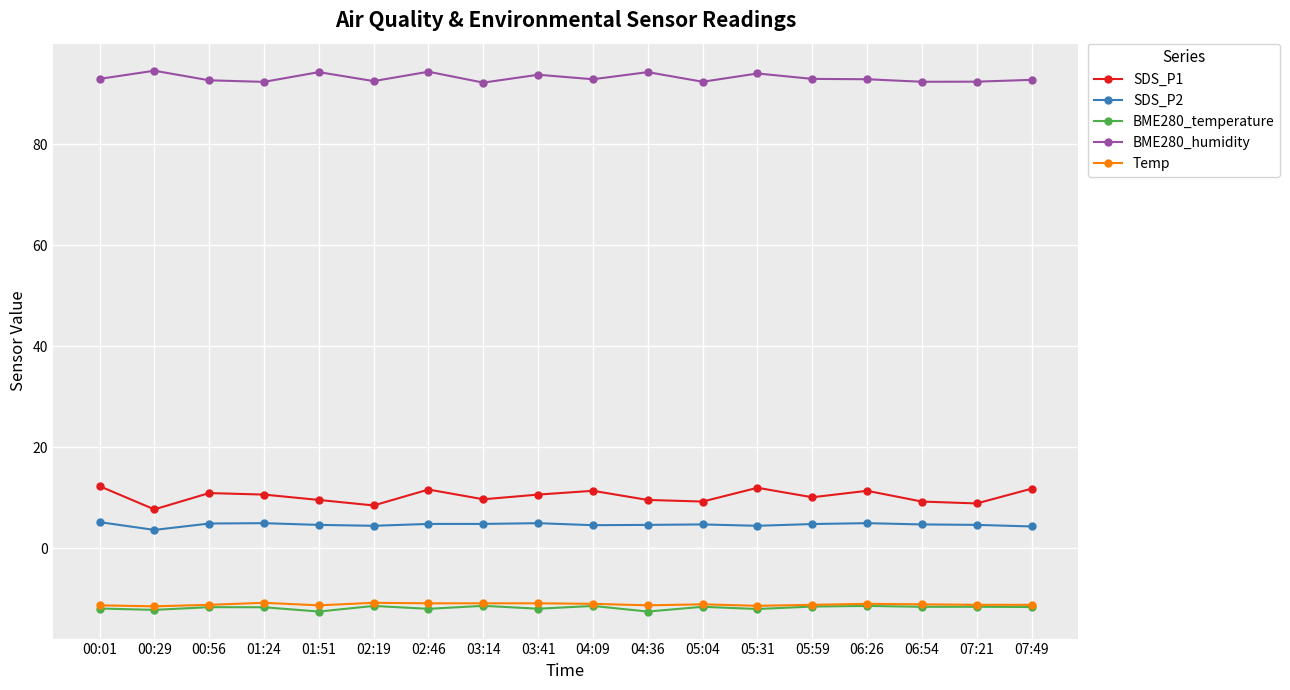

True or false: BME280_temperature and SDS_P2 cross at least once.

False